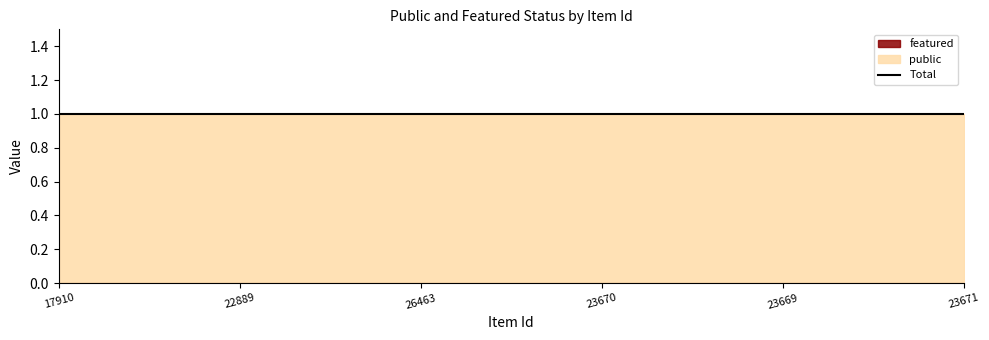

At 23669, list the series in order from largest to smallest.

public, featured